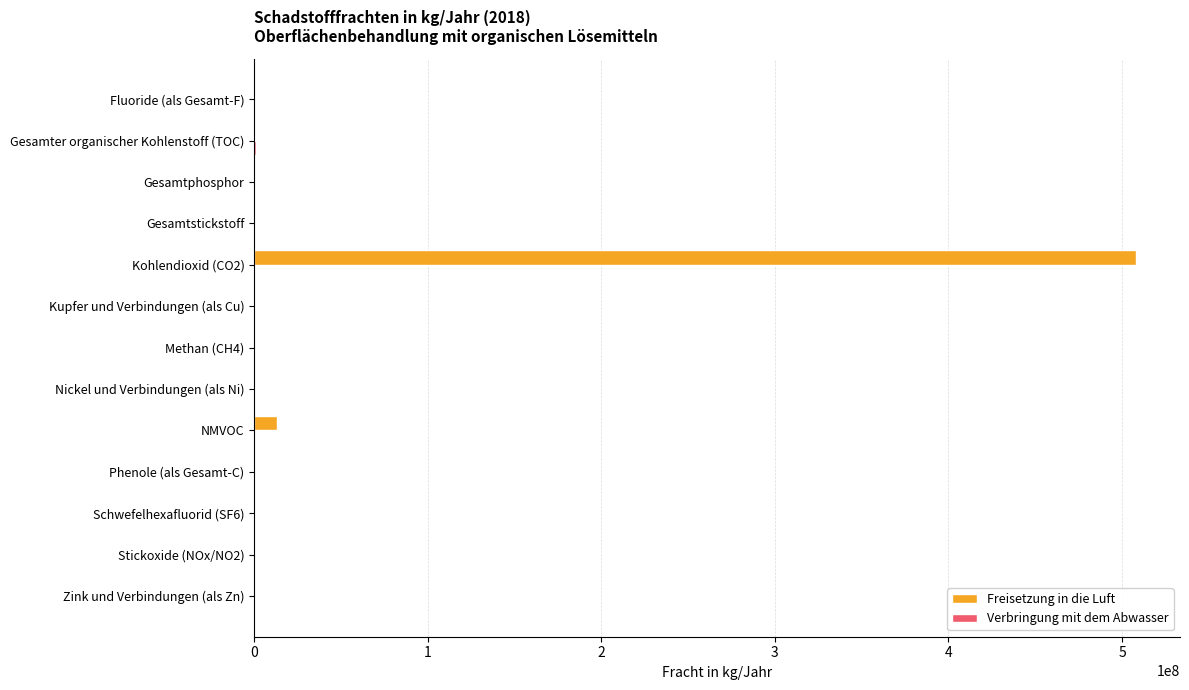

At which category is the sum across all series the highest?

Kohlendioxid (CO2)